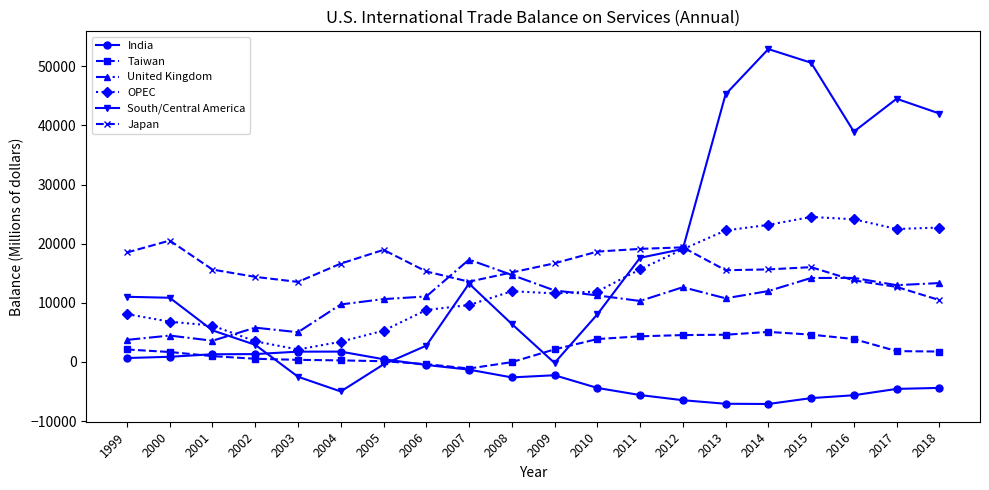

True or false: South/Central America has more than 1 interior local peaks.

True